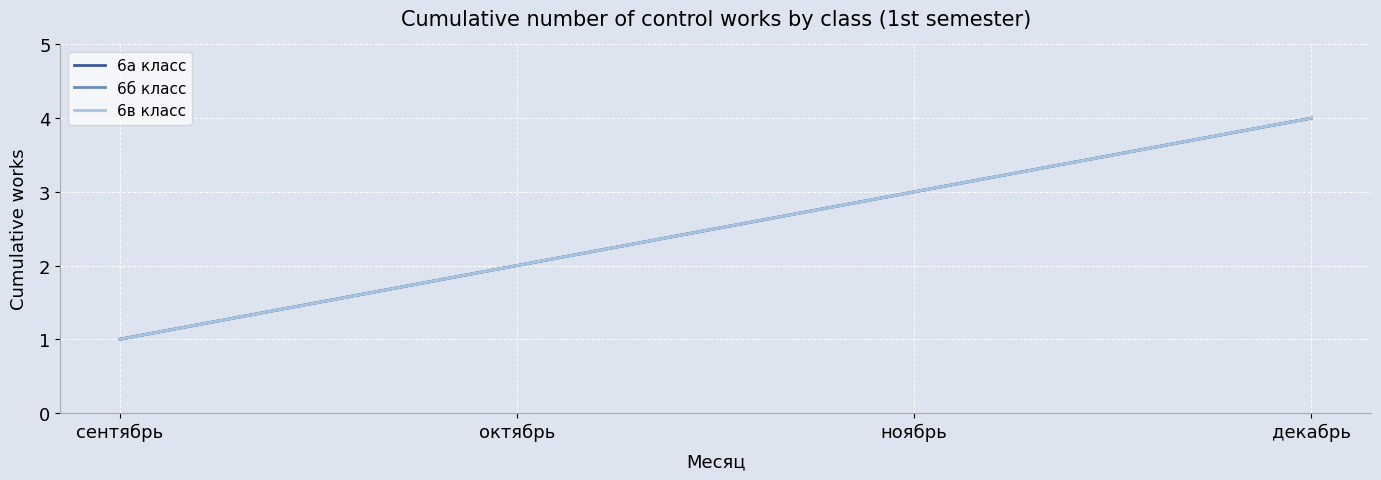

What is the difference between the maximum and minimum values in the 6в класс series?

3